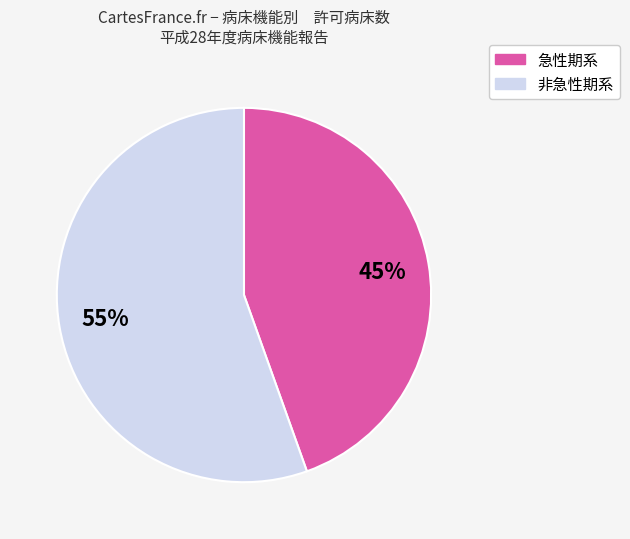

Count the number of slices in the pie.

2